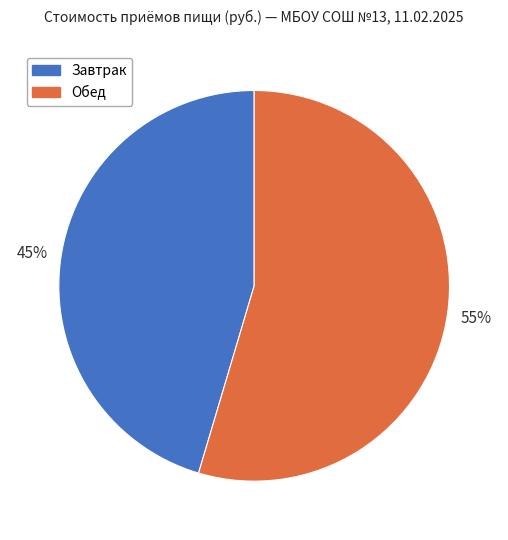

Which category has the biggest portion of the pie?

Обед